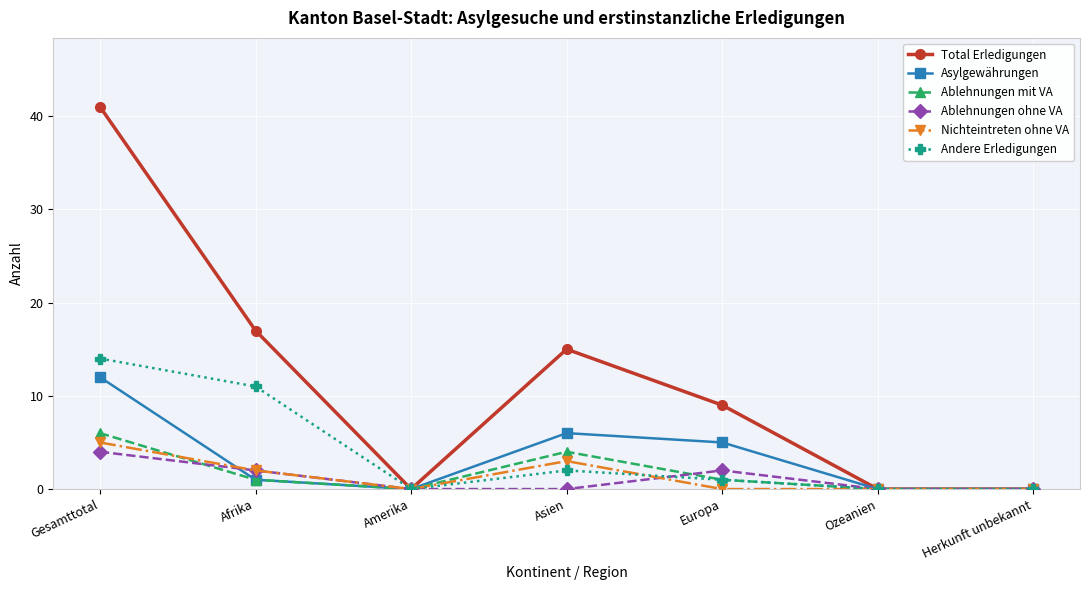

Reading right to left, transcribe all the data shown in this chart.

Total Erledigungen: 0	0	9	15	0	17	41
Asylgewährungen: 0	0	5	6	0	1	12
Ablehnungen mit VA: 0	0	1	4	0	1	6
Ablehnungen ohne VA: 0	0	2	0	0	2	4
Nichteintreten ohne VA: 0	0	0	3	0	2	5
Andere Erledigungen: 0	0	1	2	0	11	14